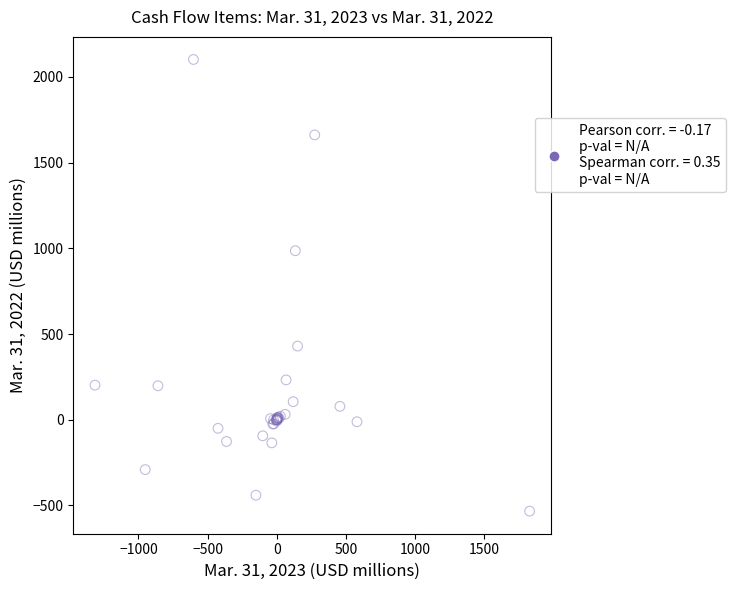

What Y value in the scatter plot is closest to 784?

986.3